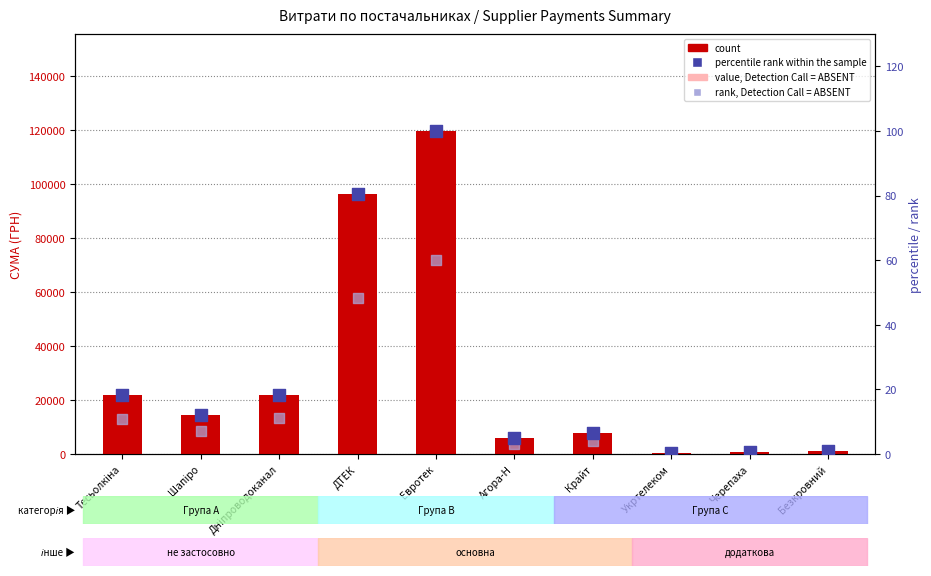

Which series reaches the maximum Y coordinate?

count